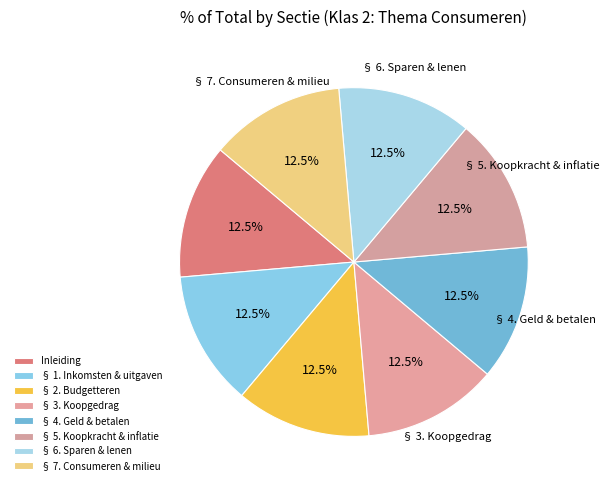

How many slices are in this pie chart?

8